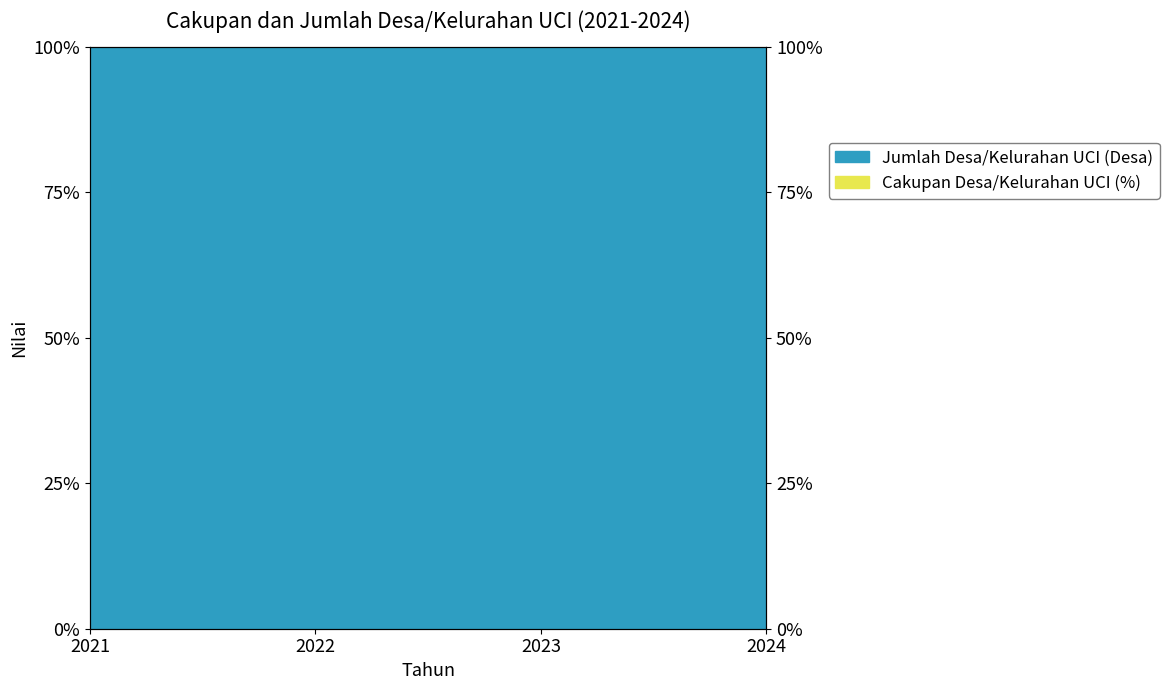

Reading left to right, extract all data points from this chart.

2021=0	2022=0	2023=0	2024=50